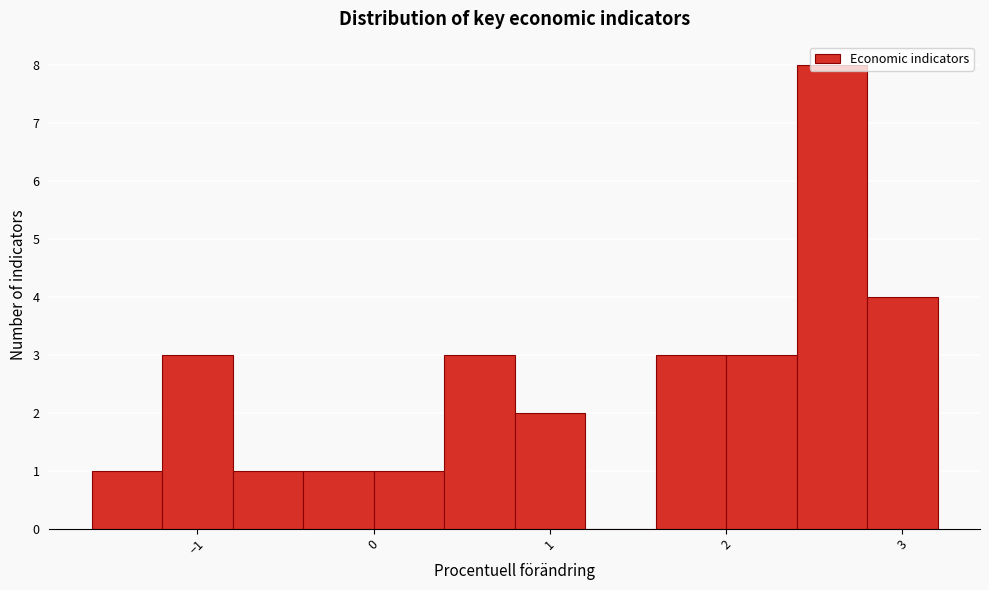

Over which range of the x-axis is the bar tallest?

2.4 to 2.8